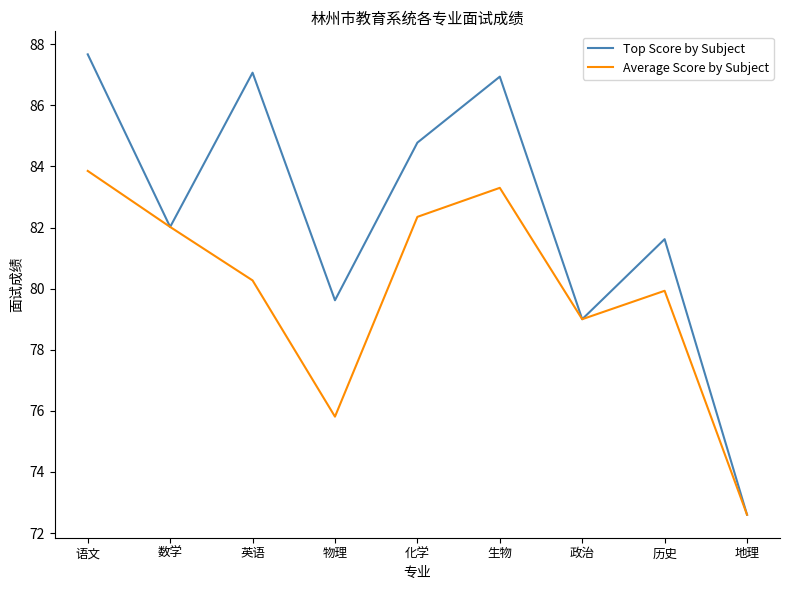

What are all the series names shown in the legend?

Top Score by Subject, Average Score by Subject